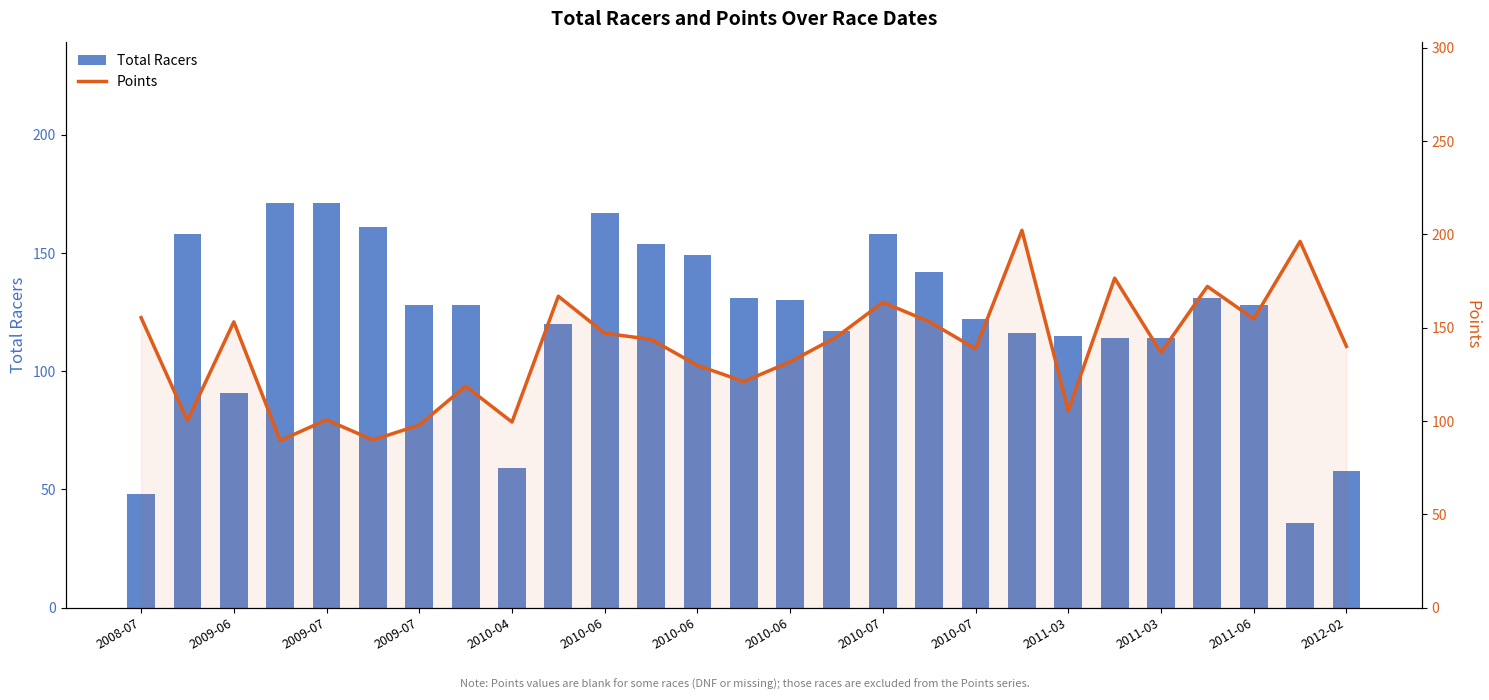

The value of Total Racers at 2009-07 is 132.0. True or false?

False